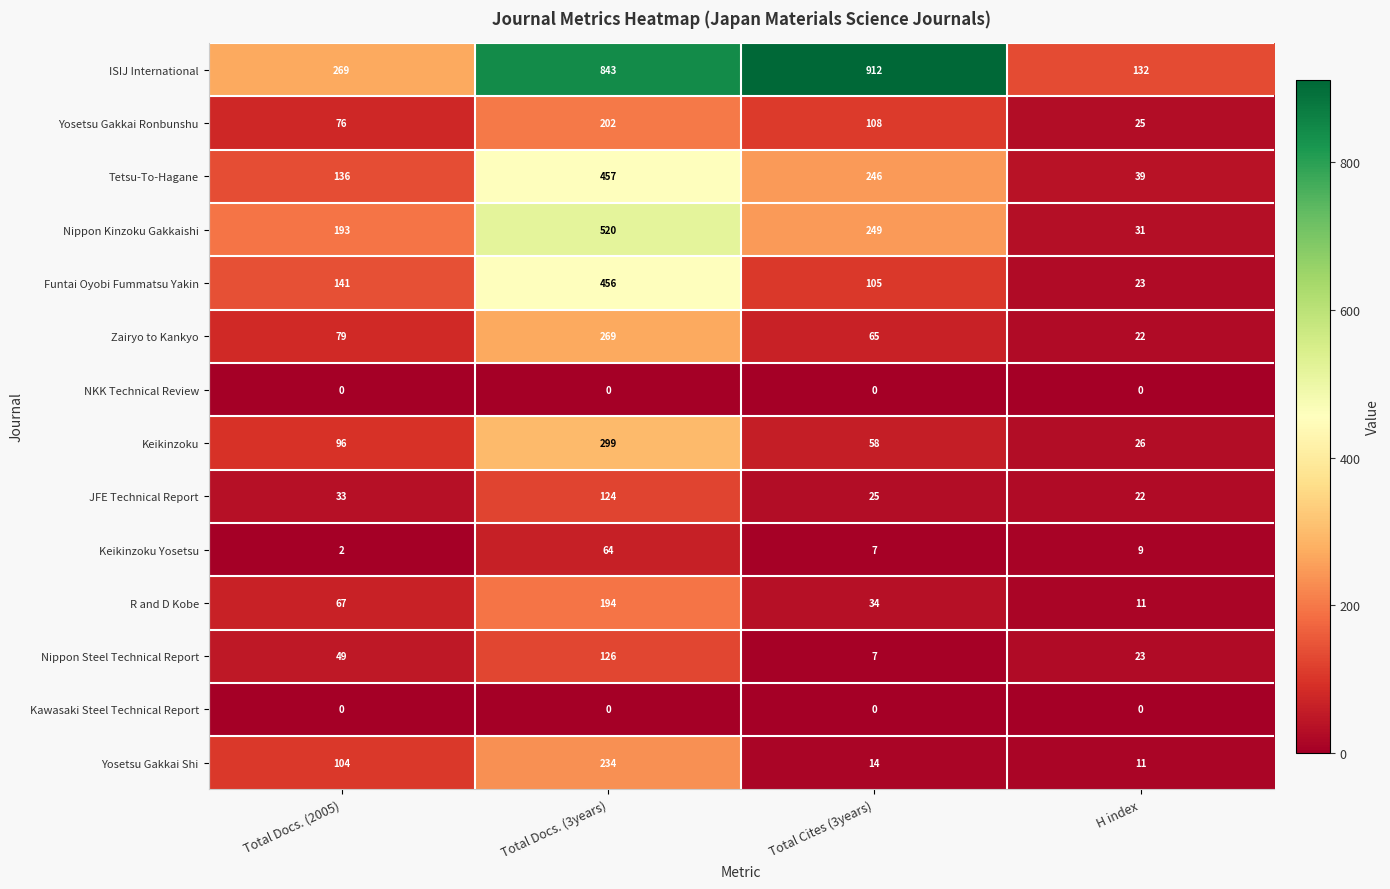

What is the maximum value shown in the chart?

912